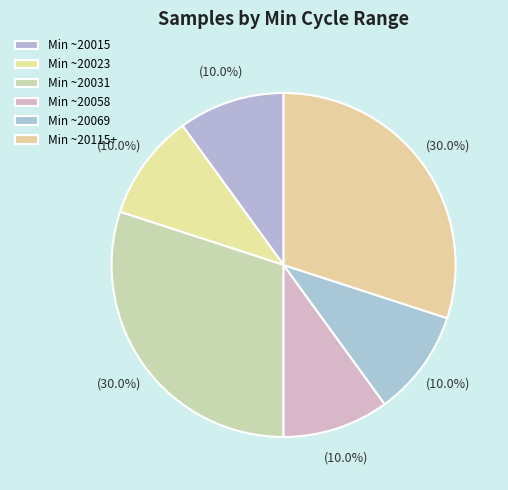

Count the number of slices in the pie.

6